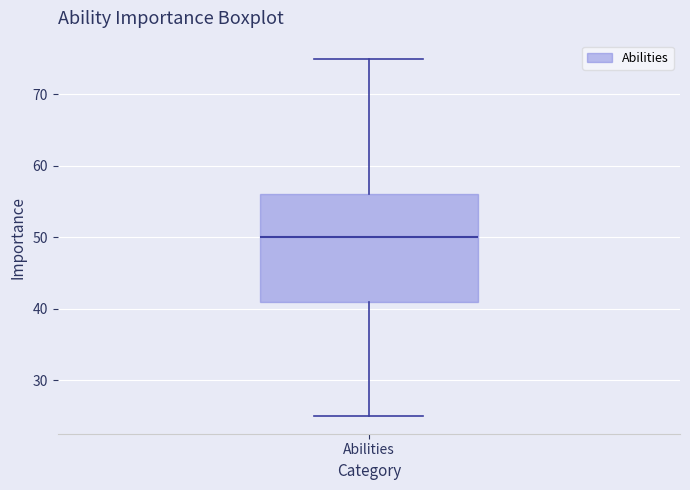

Transcribe this box plot: give where the median line is, the range the box spans, and where the two whiskers end, as read against the y-axis. The values are not printed on the chart, so give them approximately, as read against the axis.

median 50, box 41 to 56, whiskers 25 to 75